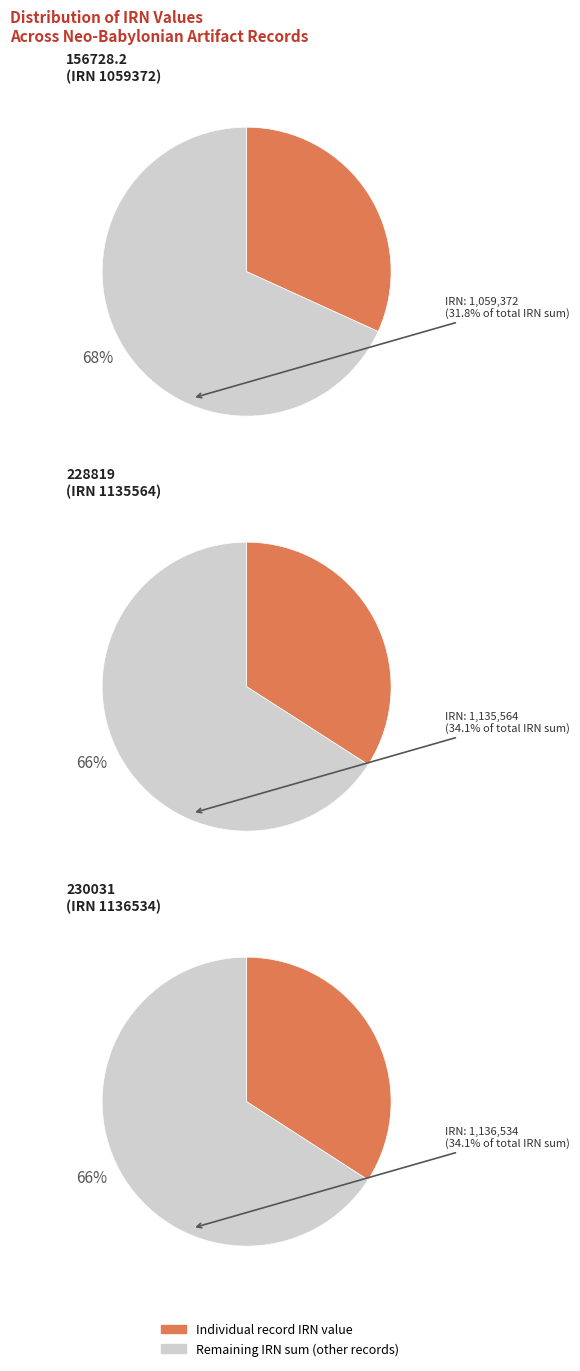

The 778214e4-082a-4b98-8932-bcb919149f38 slice represents 25% of the pie. True or false?

False